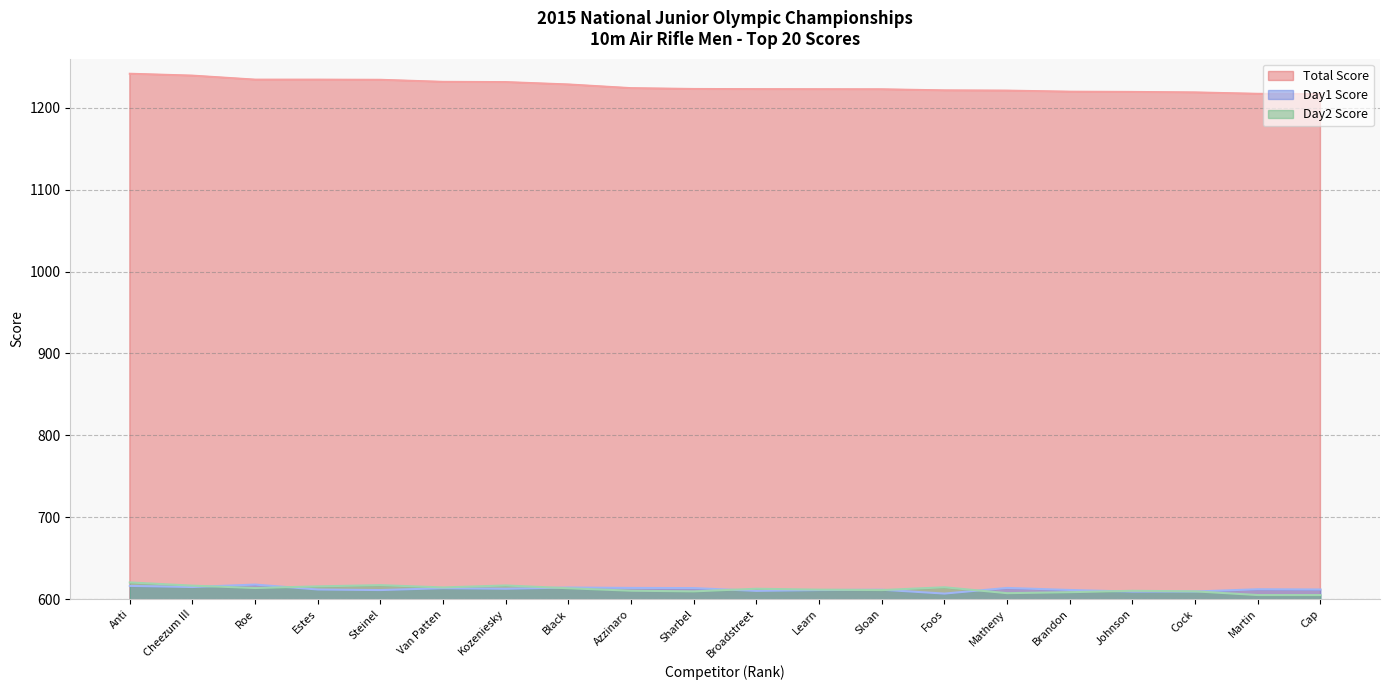

Reading left to right, list all the values displayed in this chart.

Total Score: Anti=1241.6	Cheezum III=1239.3	Roe=1234.4	Estes=1234.4	Steinel=1234.2	Van Patten=1231.7	Kozeniesky=1231.4	Black=1228.5	Azzinaro=1224.0	Sharbel=1223.0	Broadstreet=1222.8	Learn=1222.7	Sloan=1222.6	Foos=1221.3	Matheny=1221.0	Brandon=1219.7	Johnson=1219.4	Cock=1218.8	Martin=1217.1	Cap=1216.8
Day1 Score: Anti=616.2	Cheezum III=614.8	Roe=617.8	Estes=611.8	Steinel=611.1	Van Patten=613.4	Kozeniesky=612.7	Black=614.2	Azzinaro=613.7	Sharbel=613.5	Broadstreet=610.1	Learn=611.1	Sloan=611.5	Foos=606.8	Matheny=613.7	Brandon=611.2	Johnson=609.2	Cock=609.3	Martin=612.1	Cap=611.8
Day2 Score: Anti=620.4	Cheezum III=616.5	Roe=613.6	Estes=615.6	Steinel=617.1	Van Patten=614.3	Kozeniesky=616.7	Black=613.3	Azzinaro=610.3	Sharbel=609.5	Broadstreet=612.7	Learn=611.6	Sloan=611.1	Foos=614.5	Matheny=607.3	Brandon=608.5	Johnson=610.2	Cock=609.5	Martin=605.0	Cap=605.0